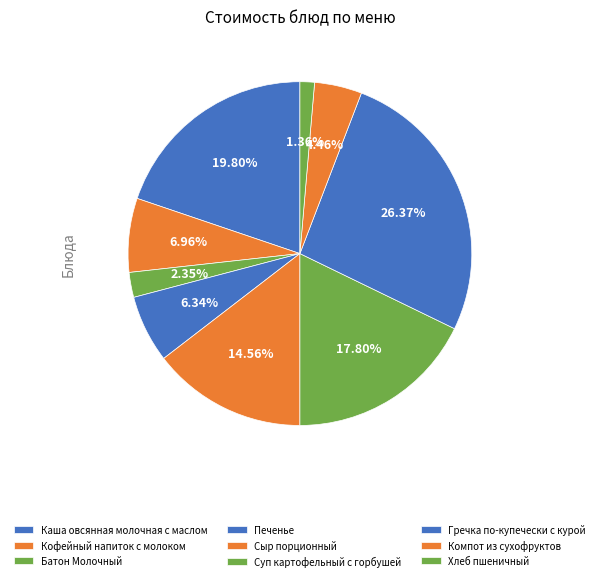

Rank the categories by value from lowest to highest.

Хлеб пшеничный, Батон Молочный, Компот из сухофруктов, Печенье, Кофейный напиток с молоком, Сыр порционный, Суп картофельный с горбушей, Каша овсянная молочная с маслом, Гречка по-купечески с курой